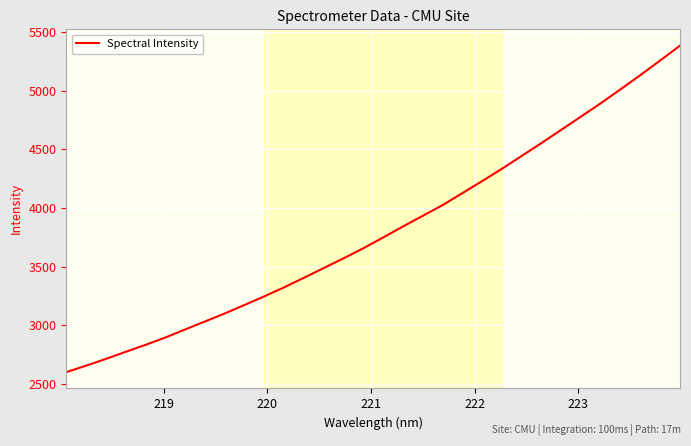

Count the number of categories in the chart.

32